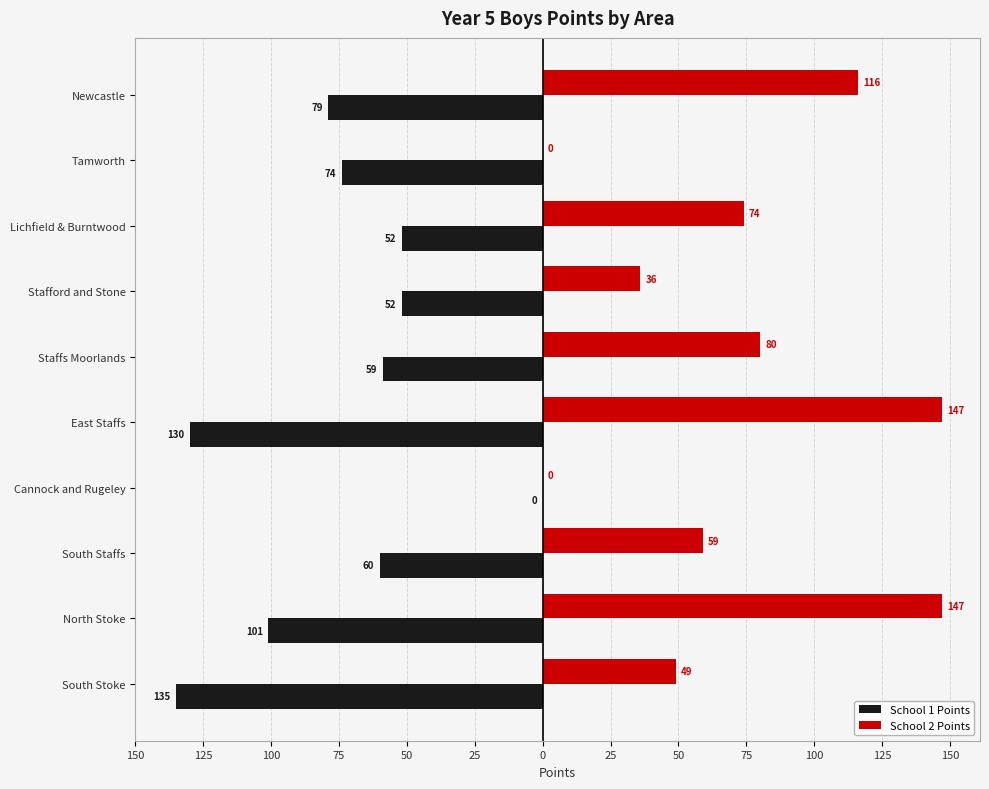

What is the greatest value displayed?

147